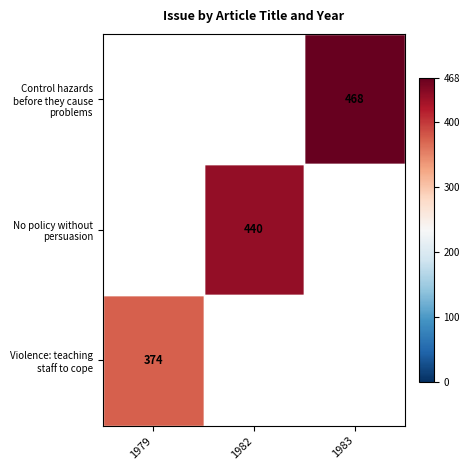

At how many categories does at least one series exceed 391?

2